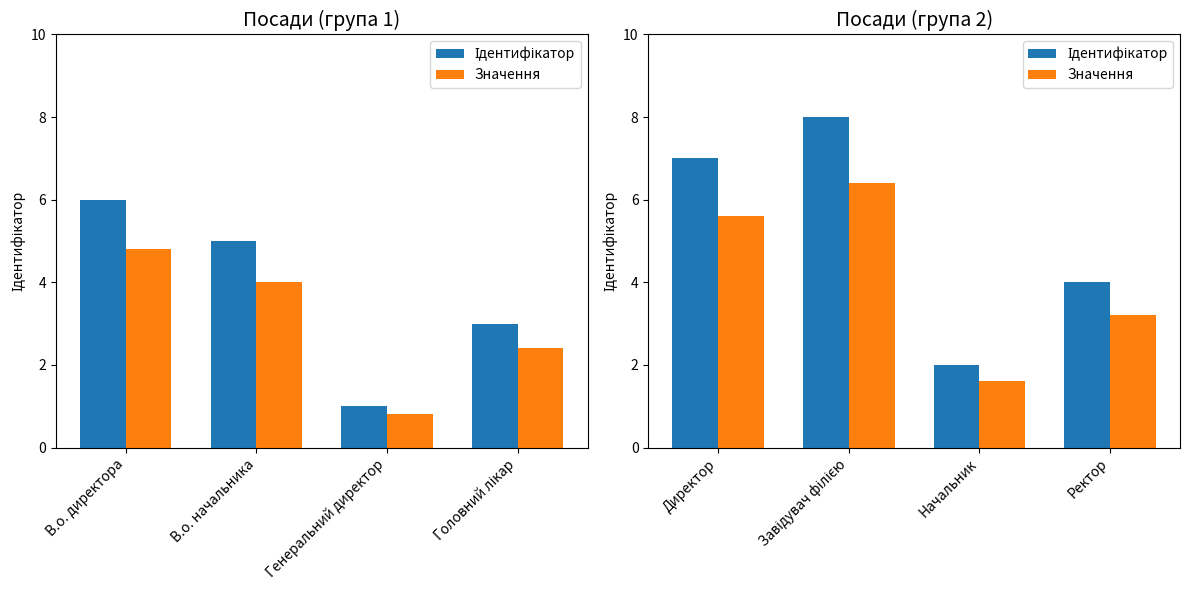

At how many categories does at least one series exceed 3?

3